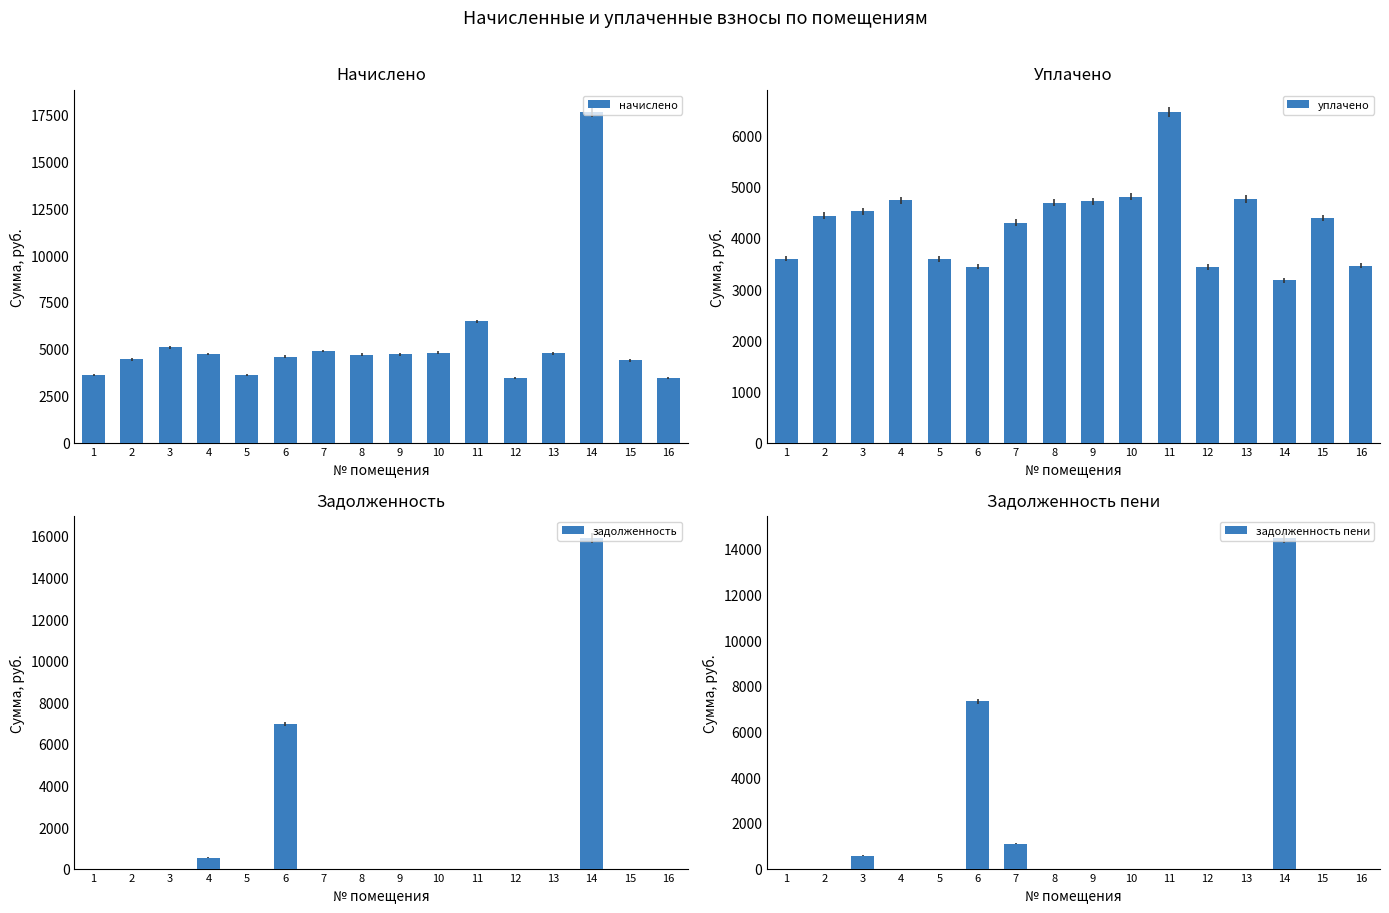

What is the difference between the second highest and second lowest values in the задолженность пени series?

7331.5